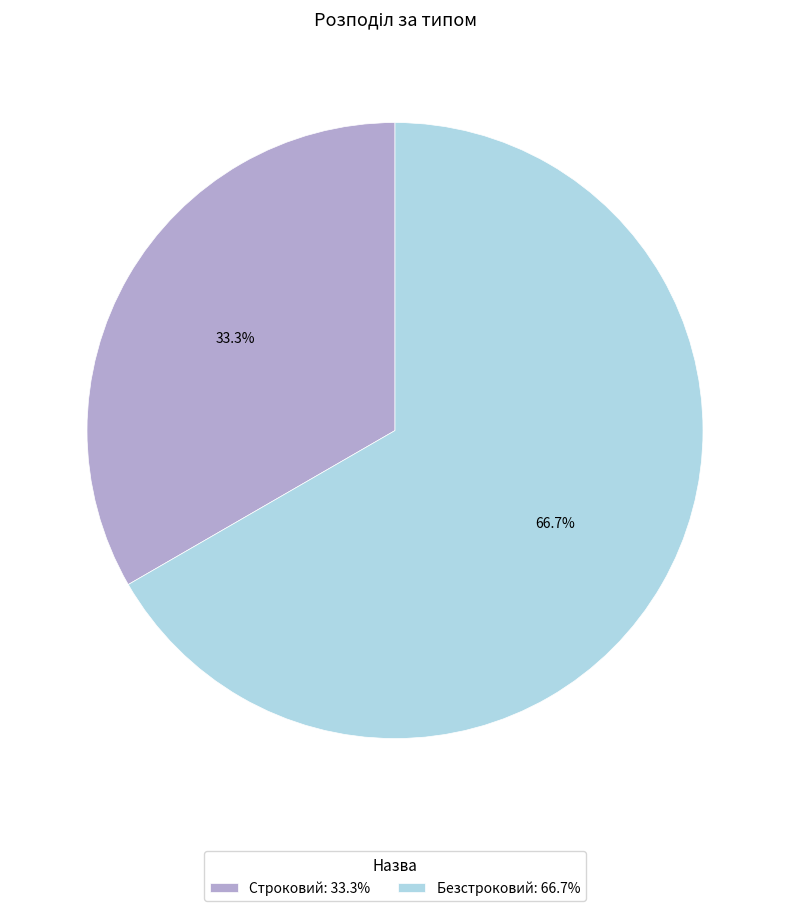

To the nearest percent, what is the combined percentage of Безстроковий and Строковий?

100%